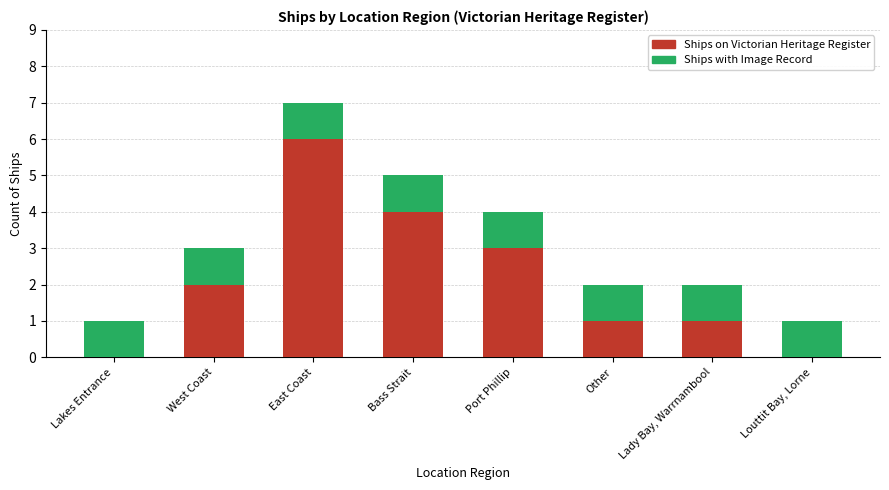

At which label is Ships with Image Record closest to 1?

Lakes Entrance